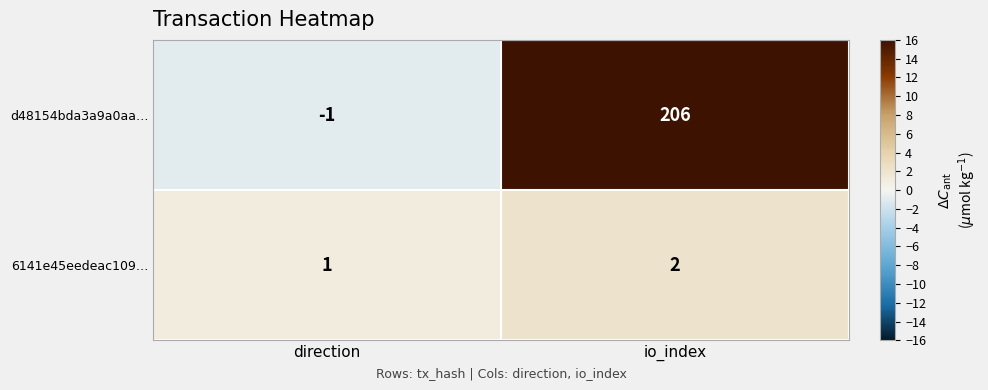

The 6141e45eedeac109… series shows 3 at io_index. True or false?

False